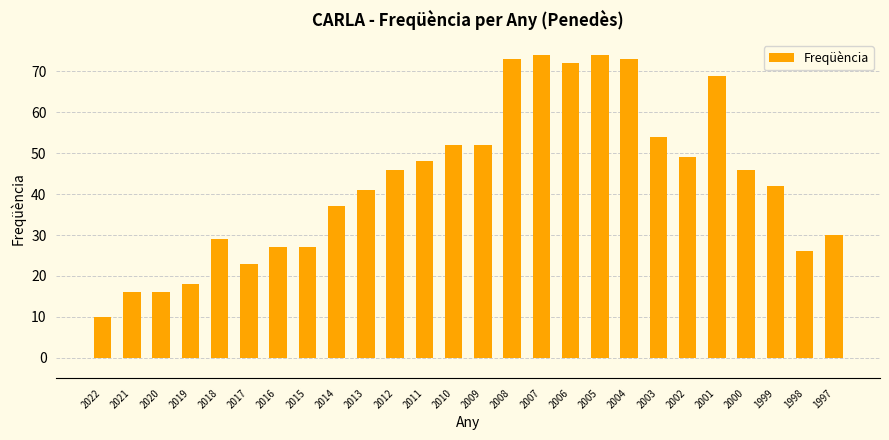

Reading left to right, list all the values displayed in this chart.

10	16	16	18	29	23	27	27	37	41	46	48	52	52	73	74	72	74	73	54	49	69	46	42	26	30